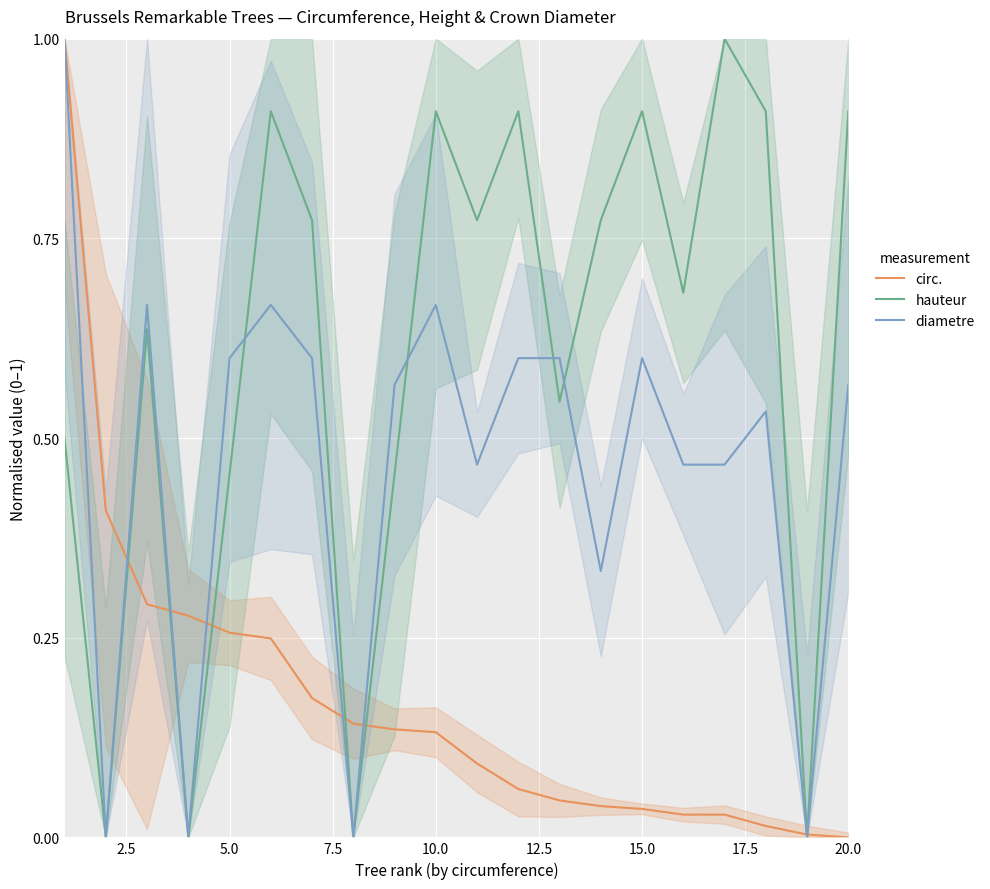

Does the chart display data point markers on the line(s)?

No